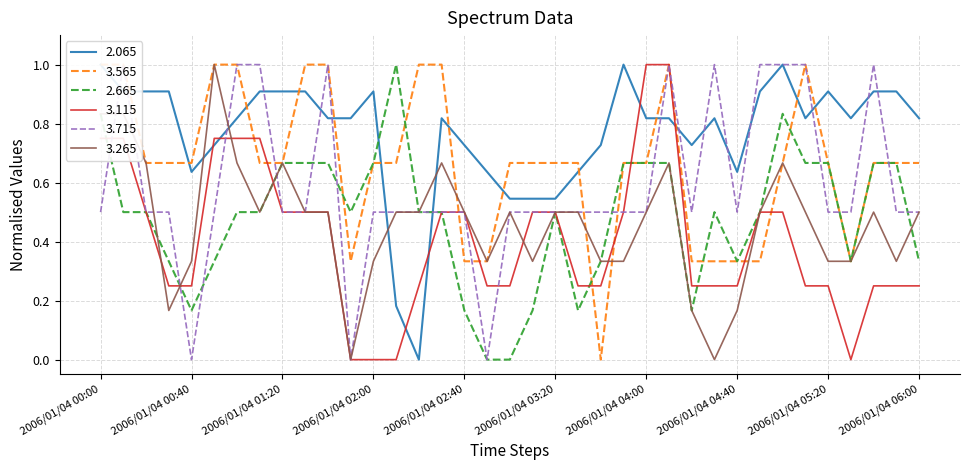

Between which two adjacent categories do 2.665 and 2.065 first intersect?

2006/01/04 02:00 and 2006/01/04 02:10